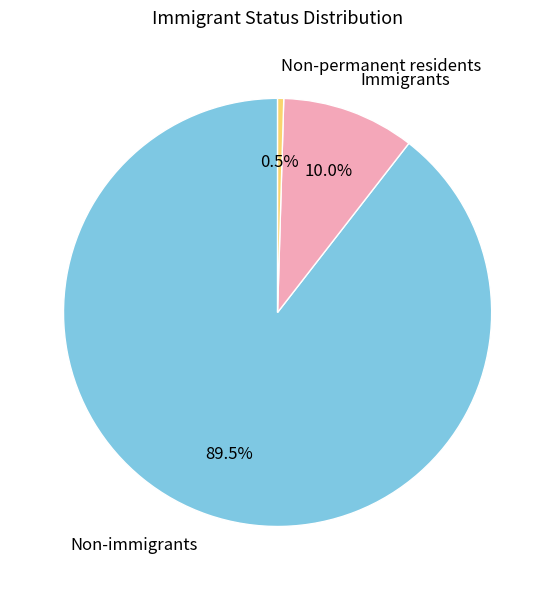

Rank the categories by value from lowest to highest.

Non-permanent residents, Immigrants, Non-immigrants